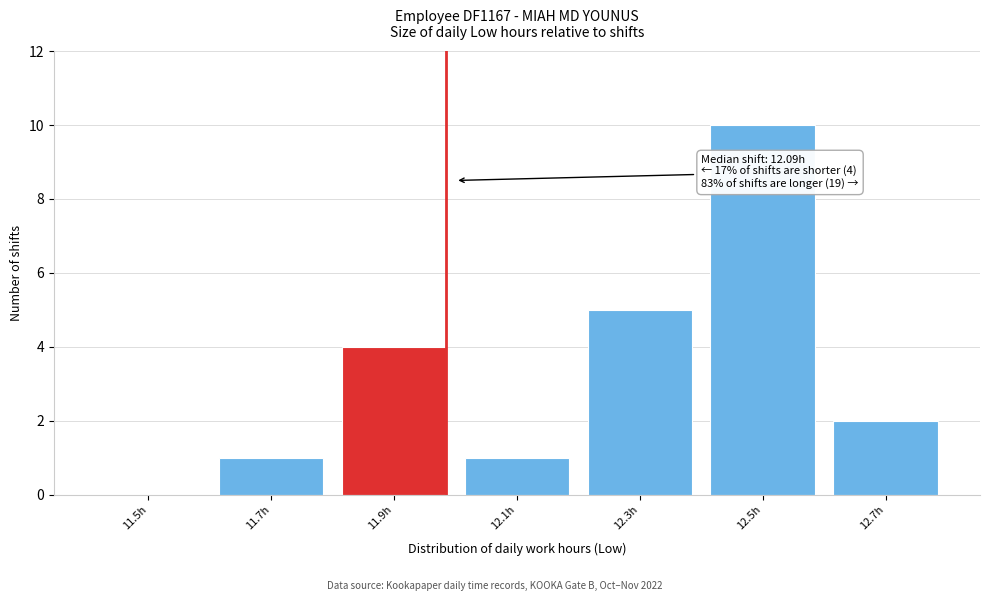

Reading right to left, what are all the values shown in this chart?

12.7h=2	12.5h=10	12.3h=5	12.1h=1	11.9h=4	11.7h=1	11.5h=0